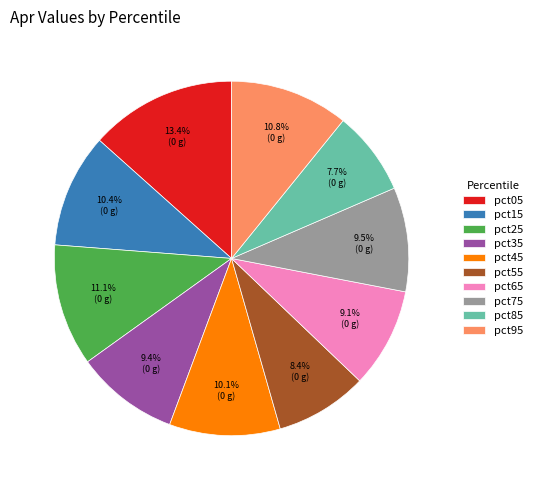

The pct45 slice represents 10% of the pie. True or false?

True